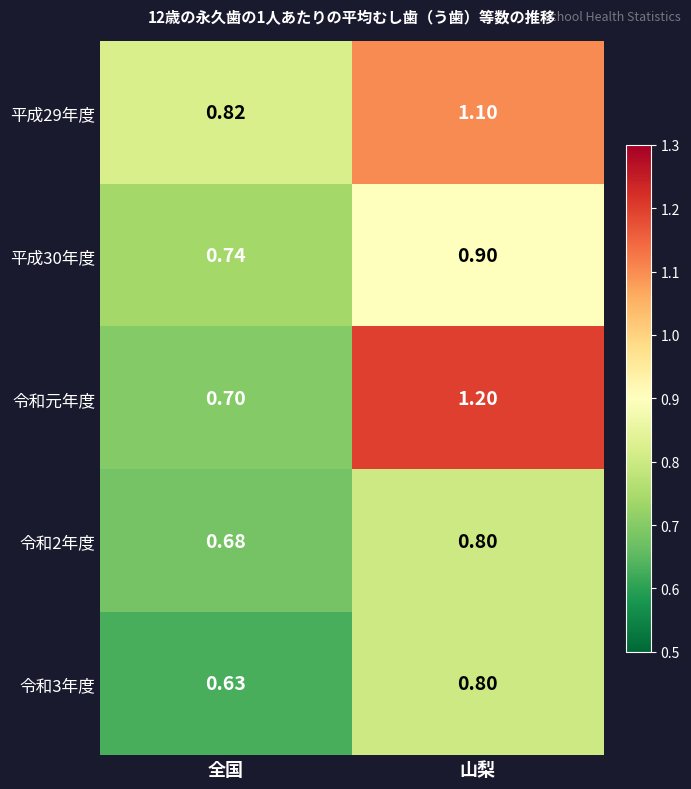

Rank the series at 全国 from highest to lowest value.

平成29年度, 平成30年度, 令和元年度, 令和2年度, 令和3年度